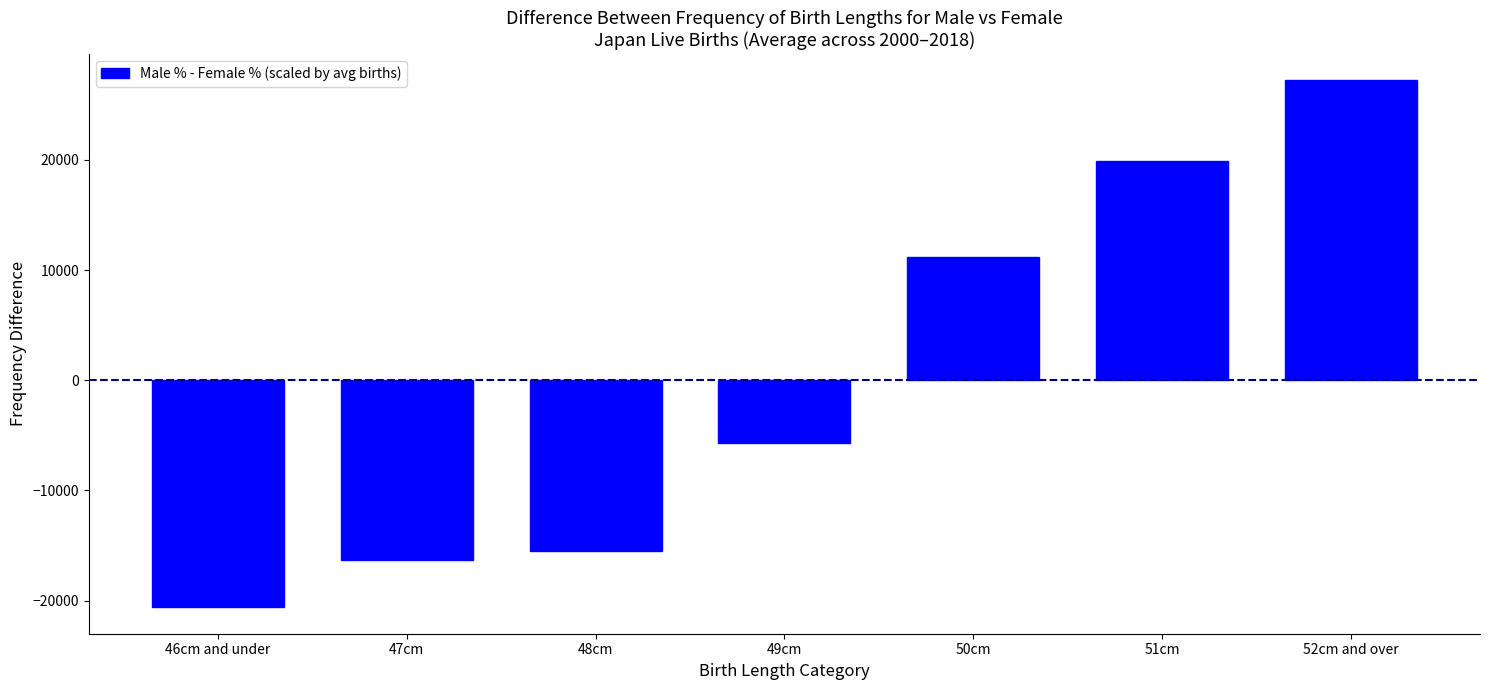

Reading left to right, extract all data points from this chart.

46cm and under=-20619.7	47cm=-16280.8	48cm=-15524.5	49cm=-5732.1	50cm=11145.8	51cm=19943.0	52cm and over=27227.5